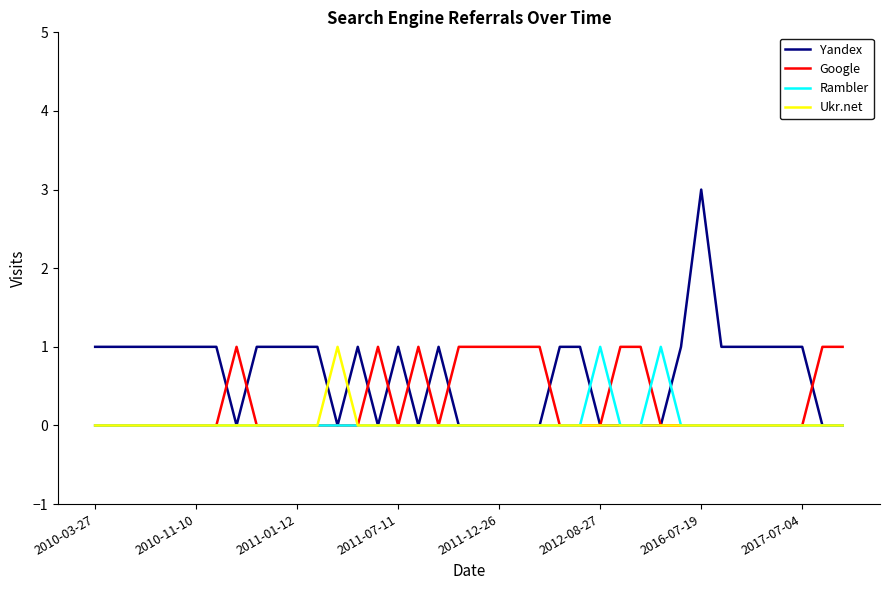

What is the highest value of the Yandex series?

3